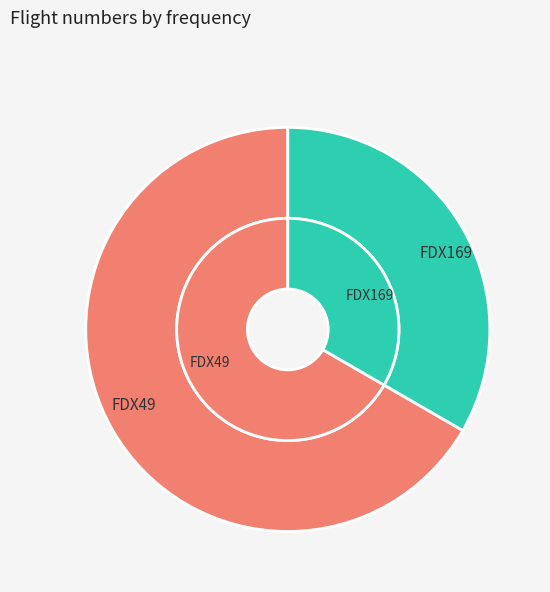

What is the ratio of the value at FDX169 to the value at FDX49?

0.5